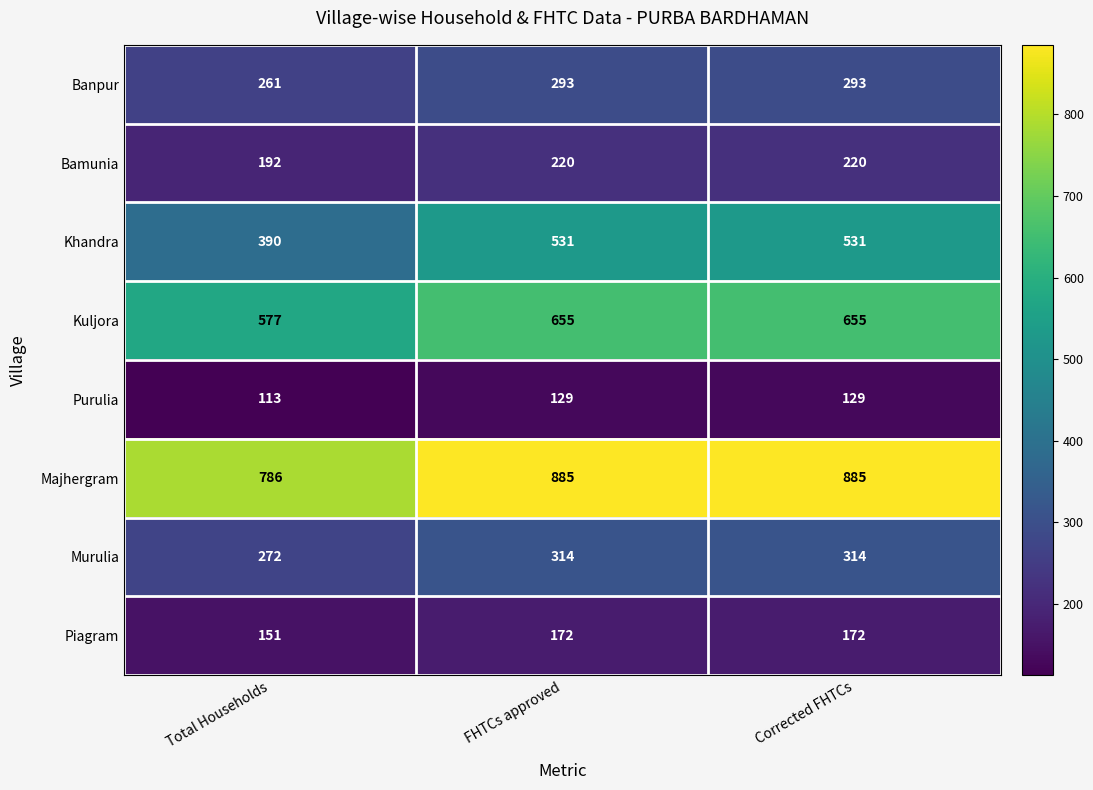

What is the total value across all series at Corrected FHTCs?

3199